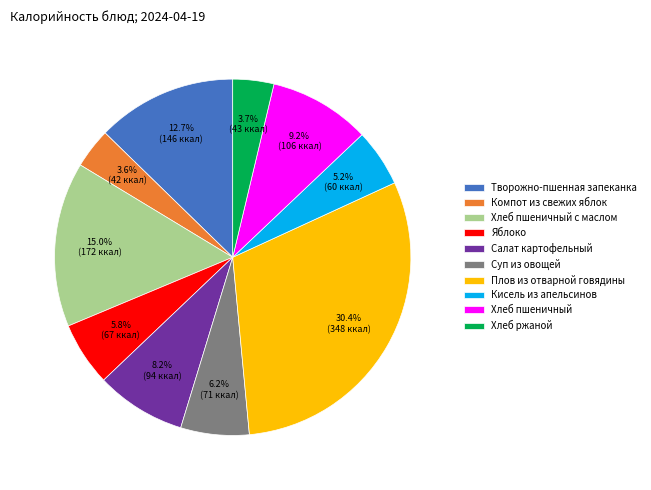

Combined, what portion of the pie is Компот из свежих яблок and Хлеб пшеничный?

12.8%